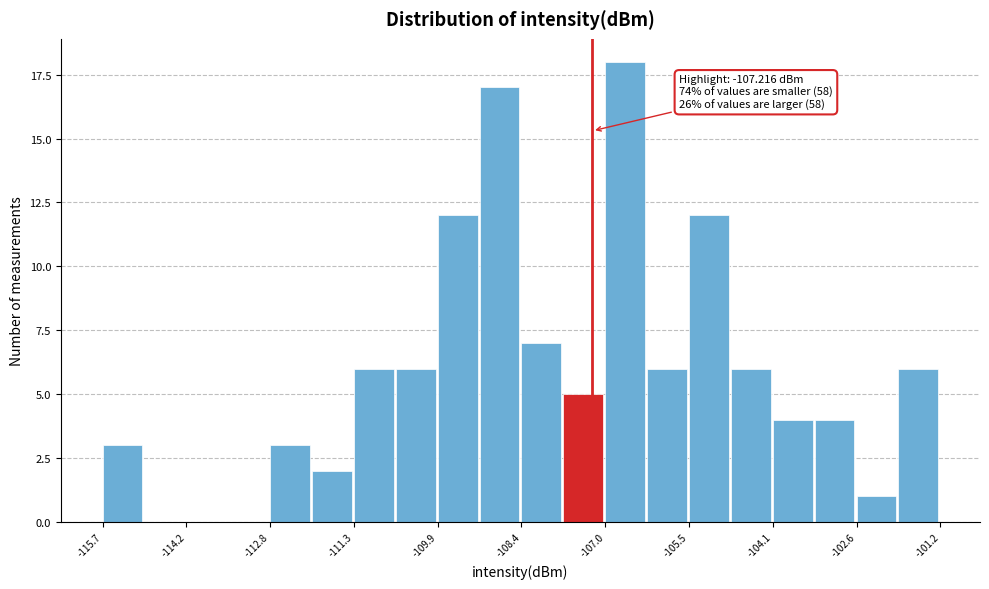

Read against the x-axis, roughly where is the centre of the tallest bar?

-106.6